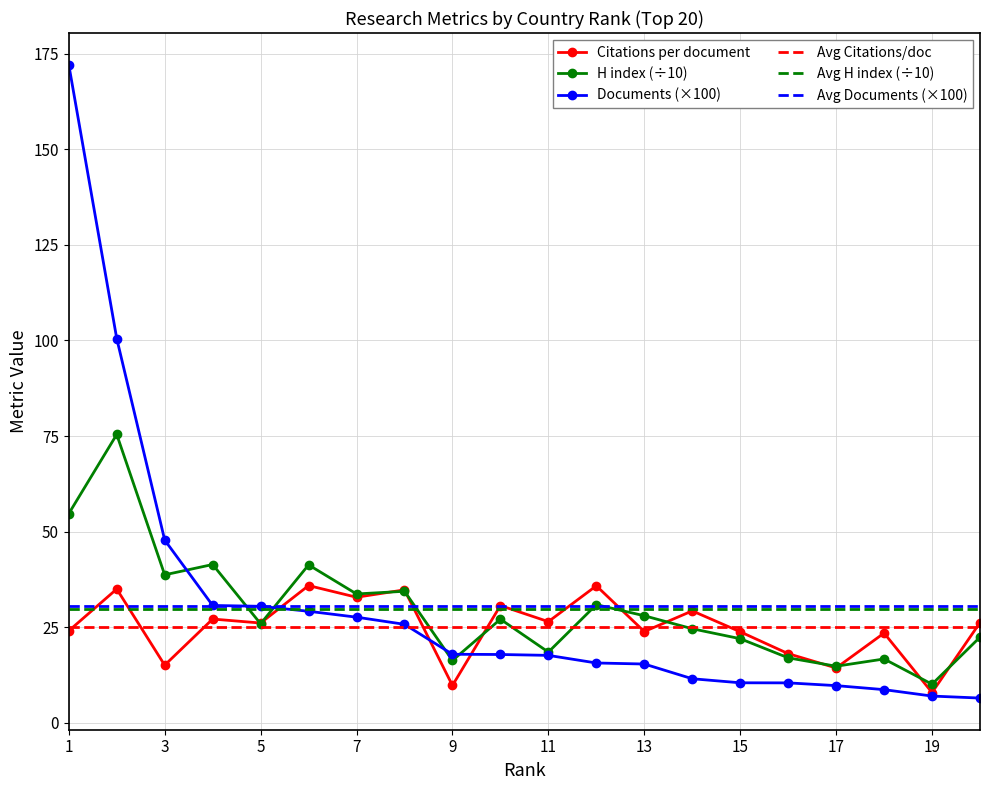

Rank the categories by Citations per document value from lowest to highest.

19, 9, 17, 3, 16, 18, 15, 13, 1, 5, 20, 11, 4, 14, 10, 7, 8, 2, 12, 6